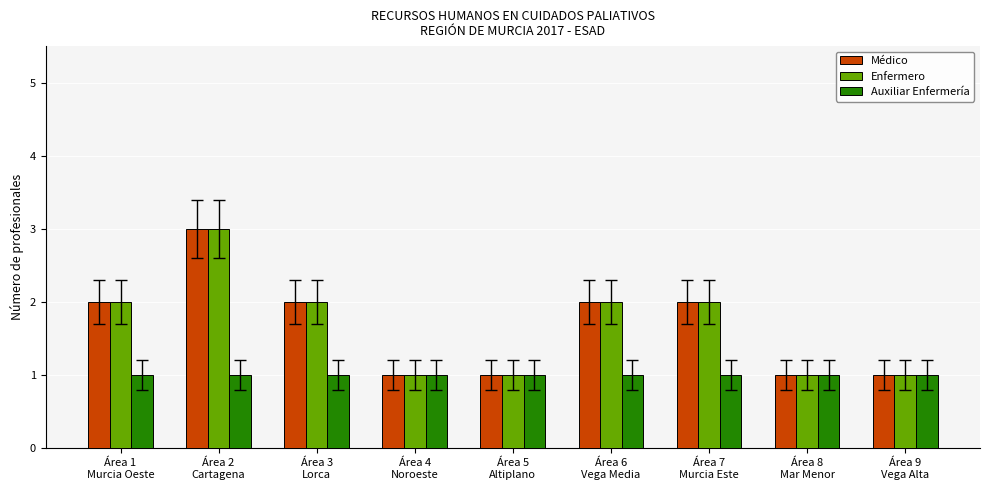

How many bars are there in total?

27